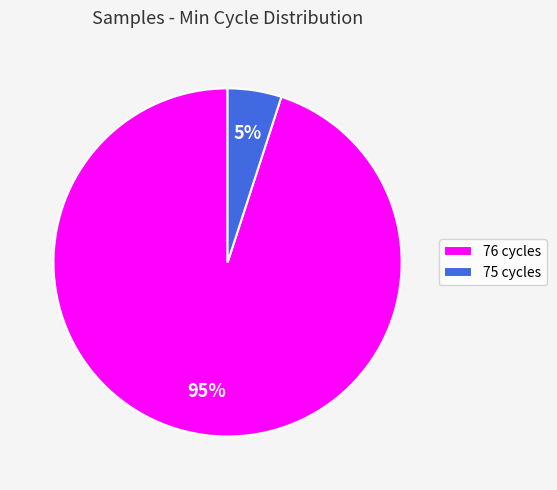

How many slices are in this pie chart?

2